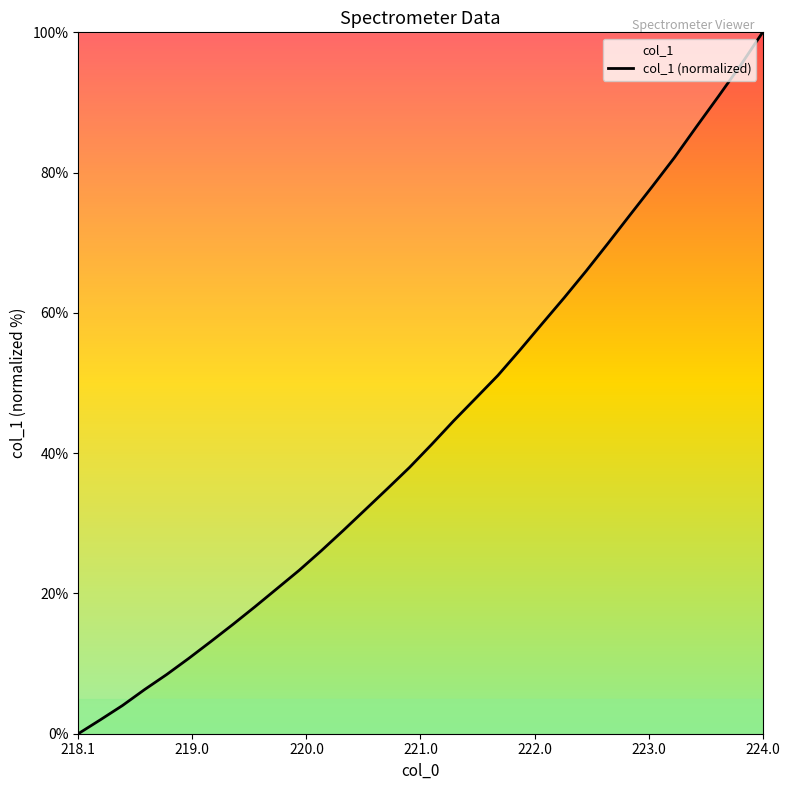

How many lines are shown in the chart?

1